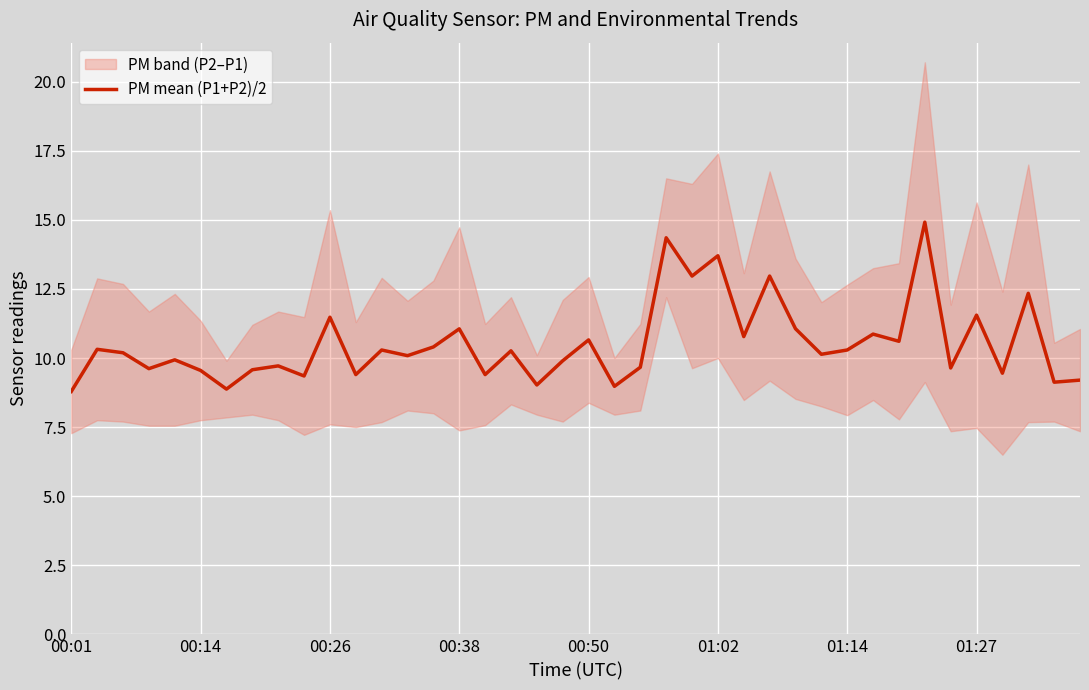

Is it true that PM mean (P1+P2)/2 equals 10.3 at 01:14?

True